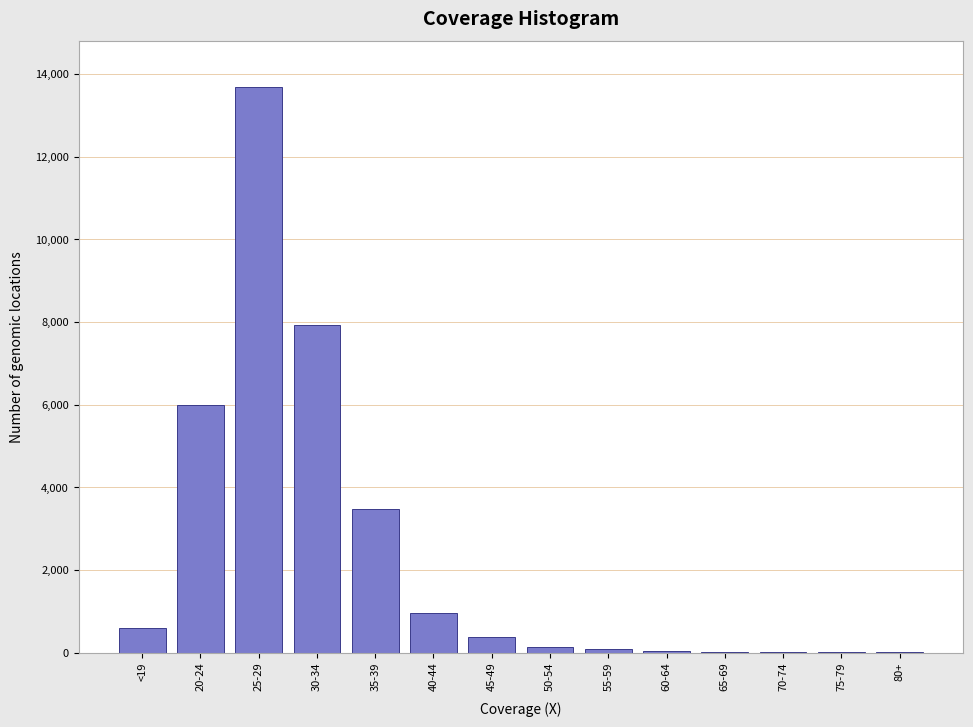

What is the greatest value displayed?

13691